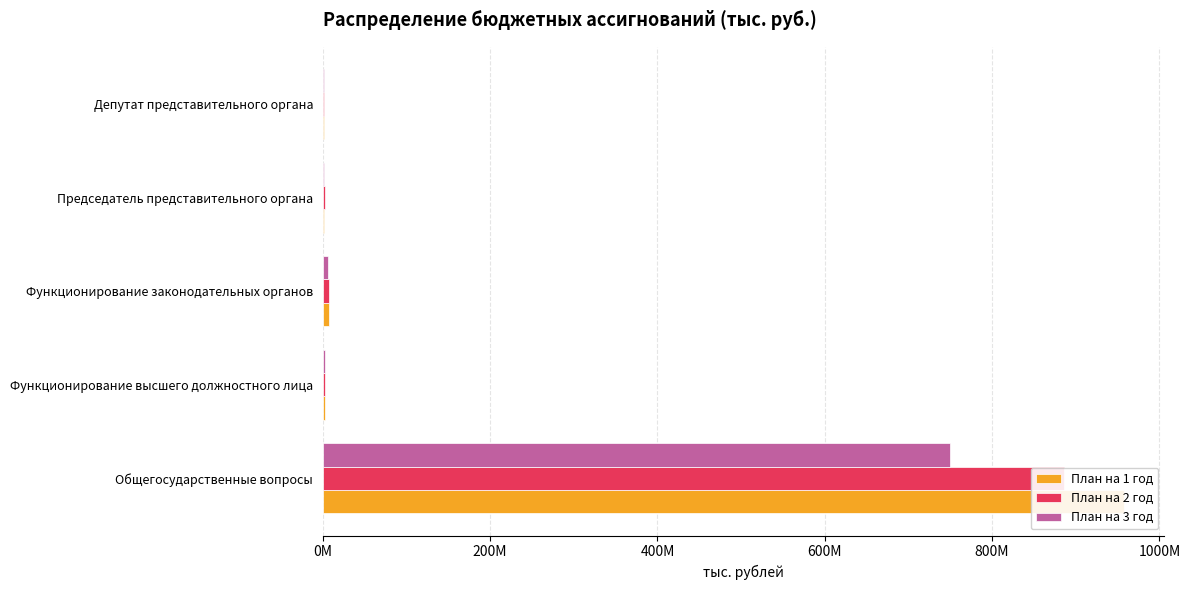

What is the value of the План на 1 год bar at the 5th from the left?

1203000.0